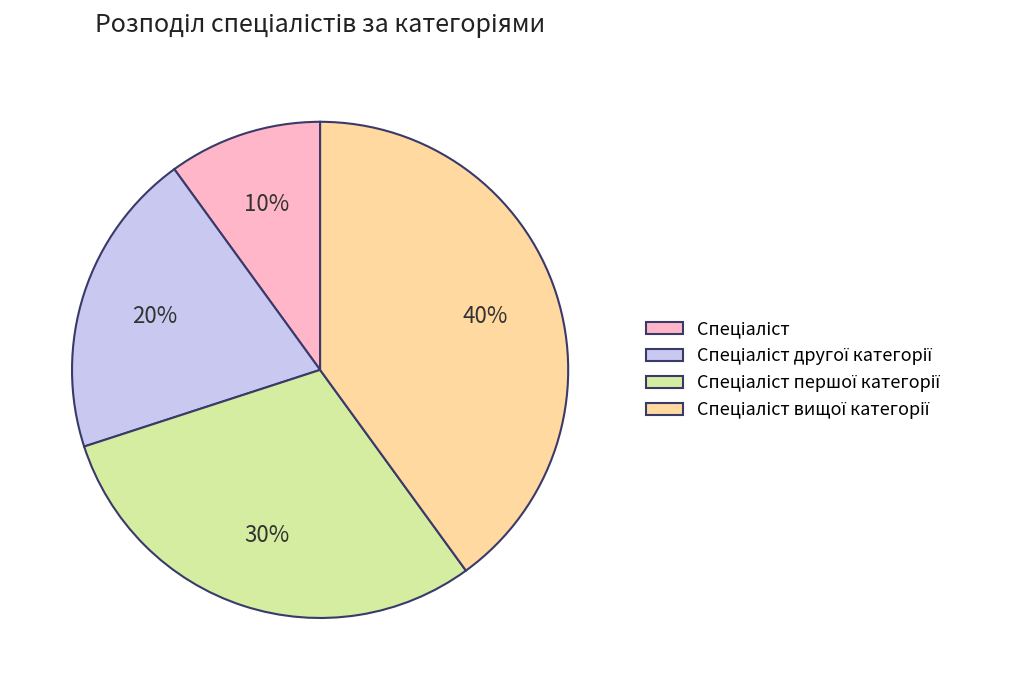

To the nearest percent, what is the average slice percentage?

25%